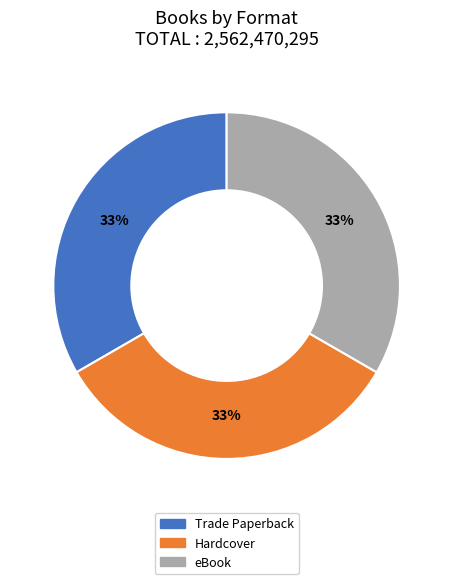

Is it true that Trade Paperback is 25% of the pie?

False